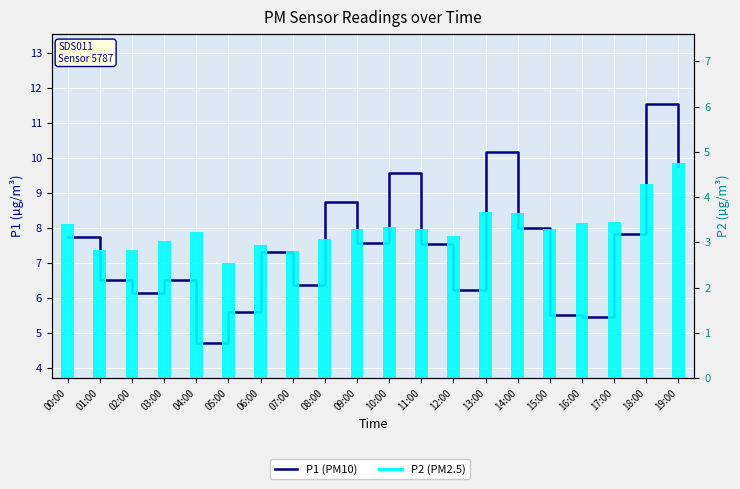

How many data points in P2 (PM2.5) are less than 3?

5